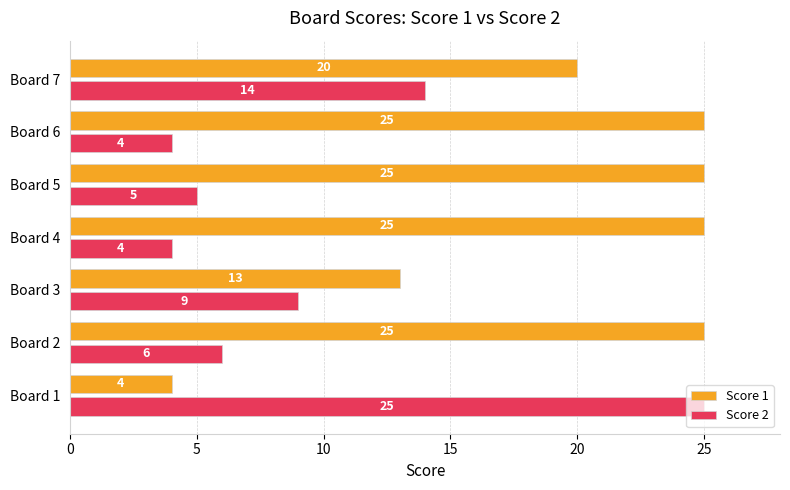

What are all the series names shown in the legend?

Score 1, Score 2